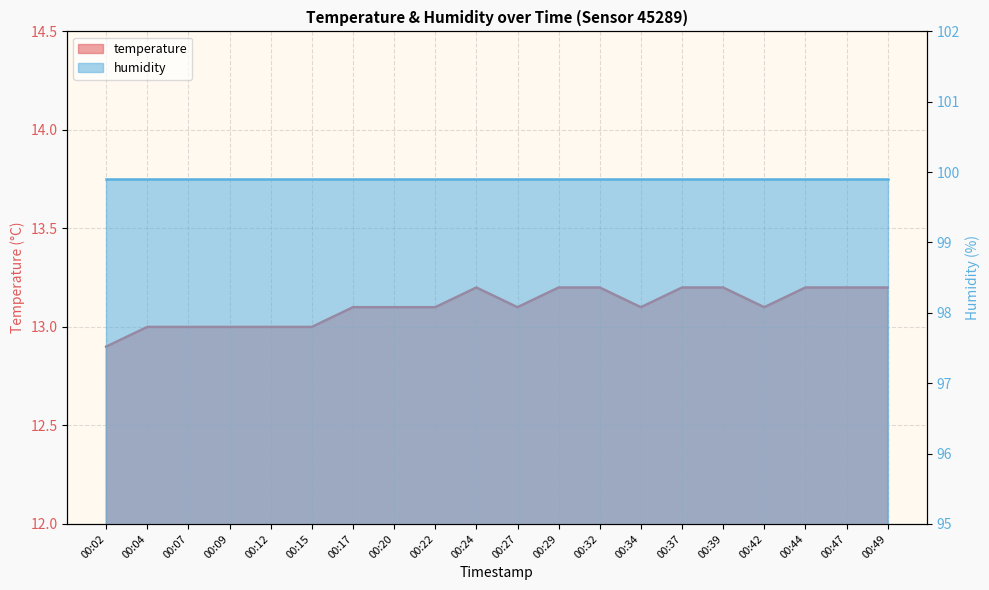

What is the difference between the maximum and minimum values?

0.3